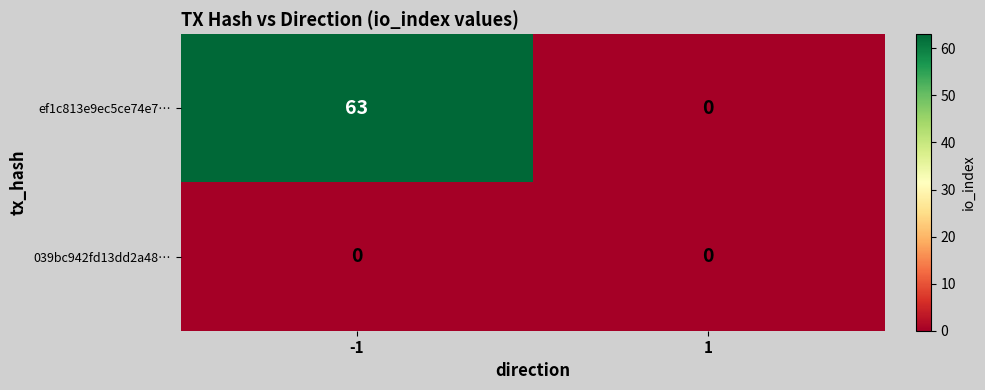

Rank the series by their average value, from highest to lowest.

ef1c813e9ec5ce74e7…, 039bc942fd13dd2a48…